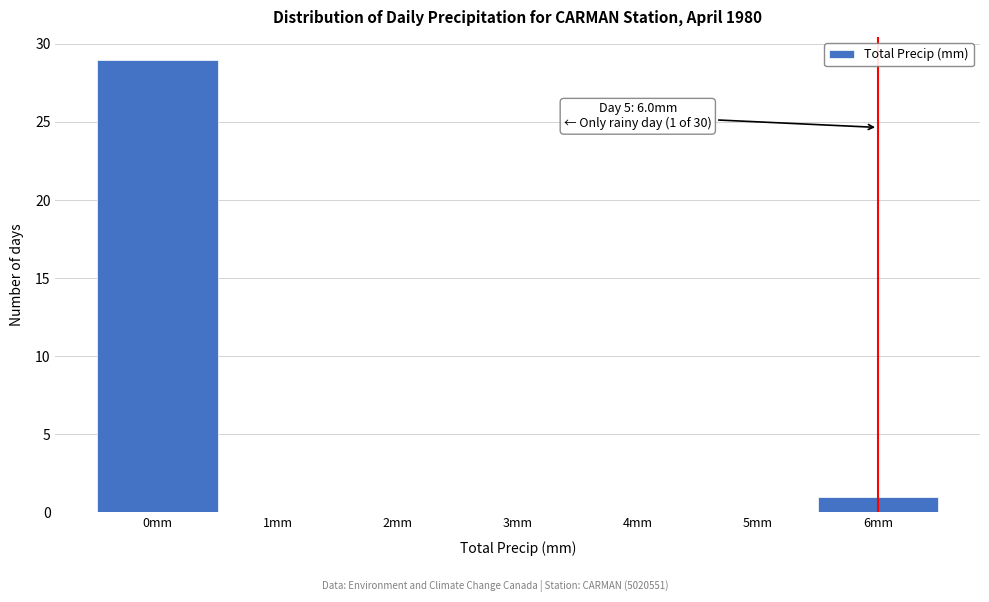

Over which range of the x-axis is the bar tallest?

-0.5 to 0.5